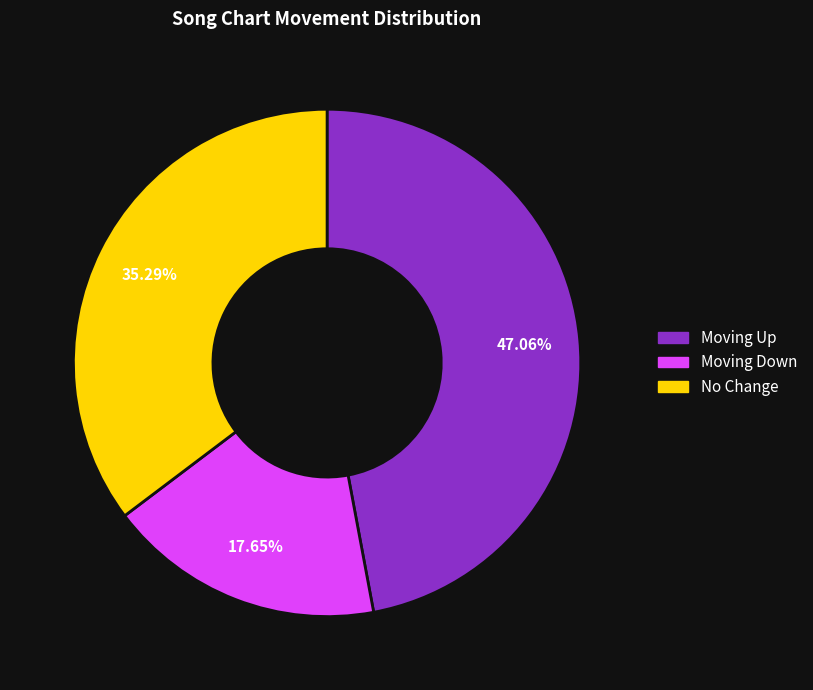

Does any single category account for the majority?

No